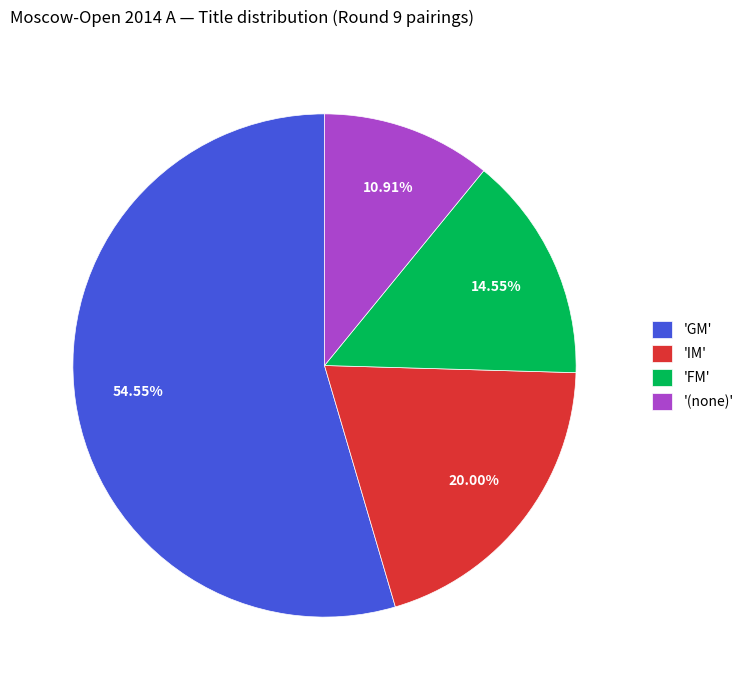

Is the sum of '(none)' and 'IM' greater than half?

No